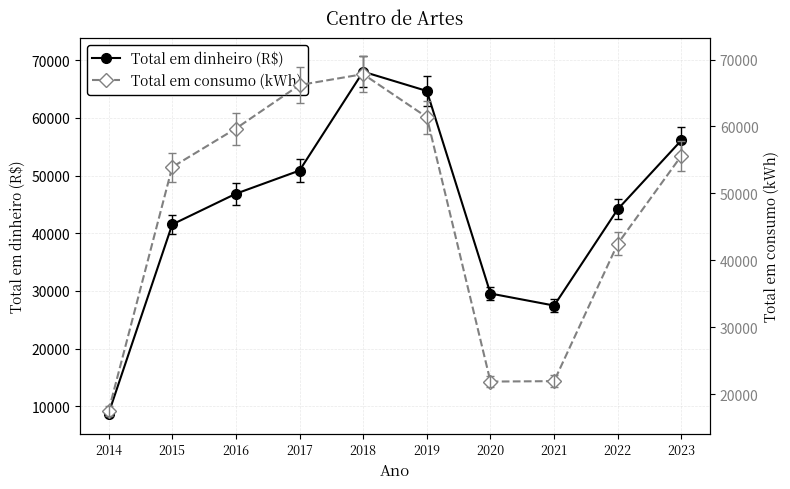

Between 2015 and 2023, which series saw the biggest shift?

Total em dinheiro (R$)